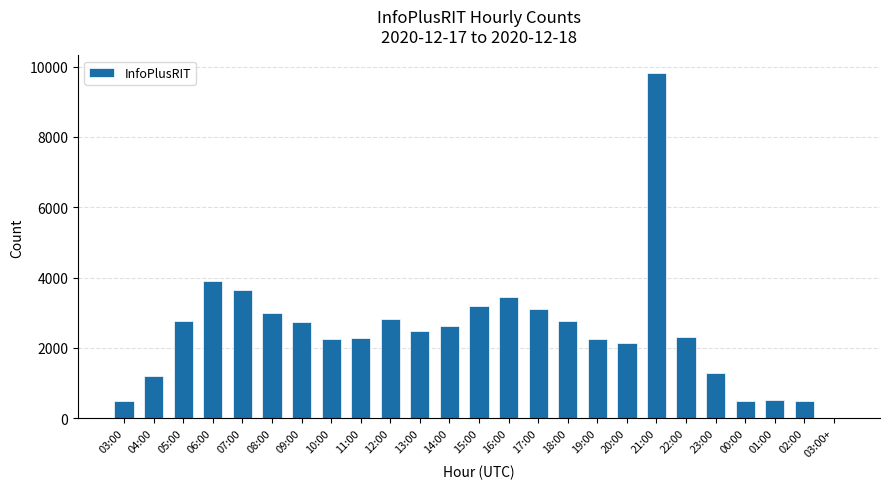

Where does the data first go above 2479?

05:00